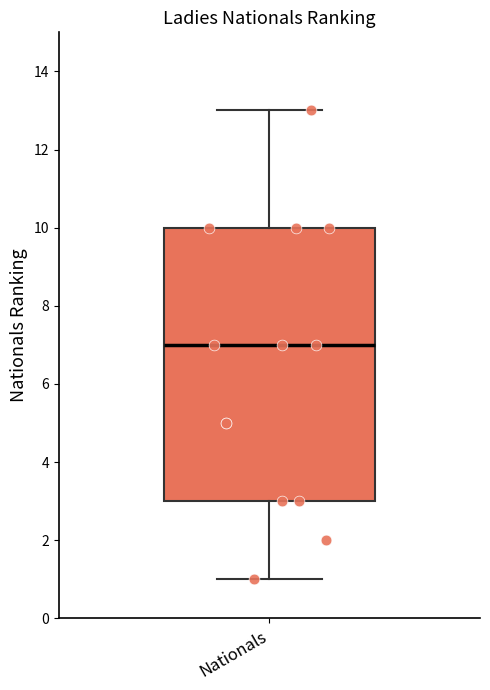

Transcribe this box plot: give where the median line is, the range the box spans, and where the two whiskers end, as read against the y-axis. The values are not printed on the chart, so give them approximately, as read against the axis.

median 7, box 3 to 10, whiskers 1 to 13